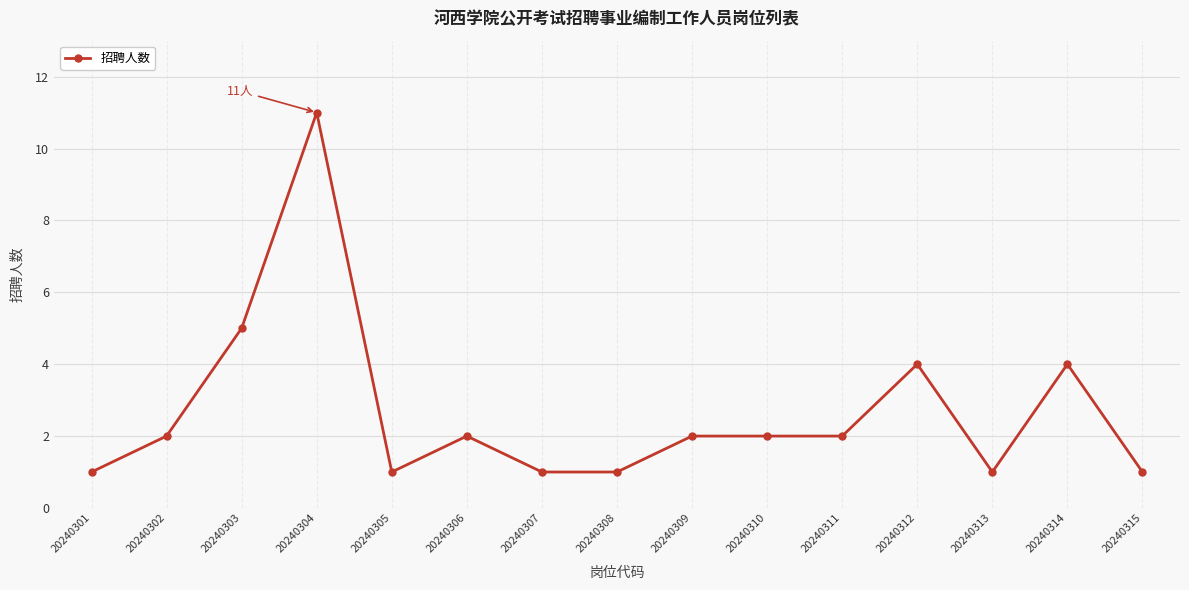

Which category has the highest value across all series?

20240304